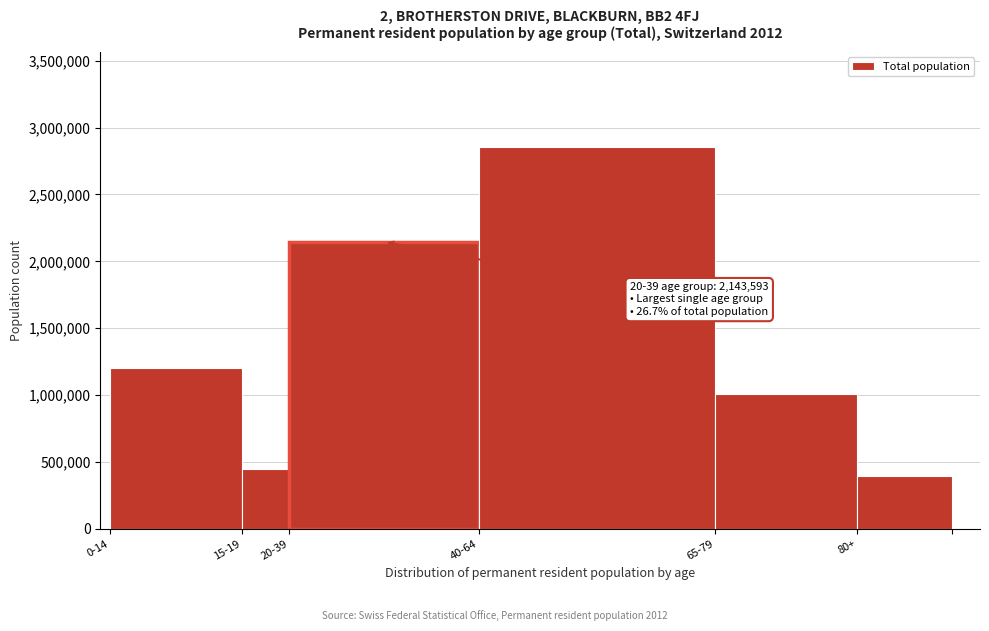

Reading right to left, transcribe all the data shown in this chart.

390663	1007955	2853542	2143593	442704	1200603